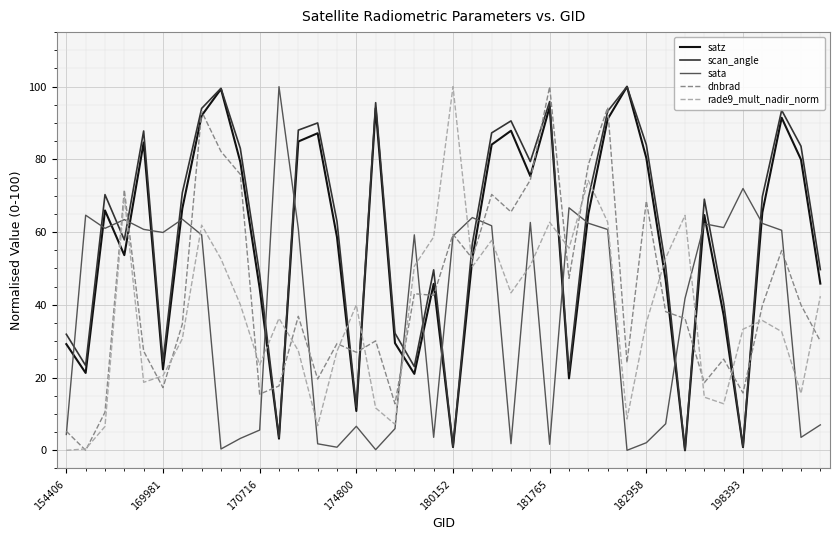

What is the maximum value for satz?

100.0